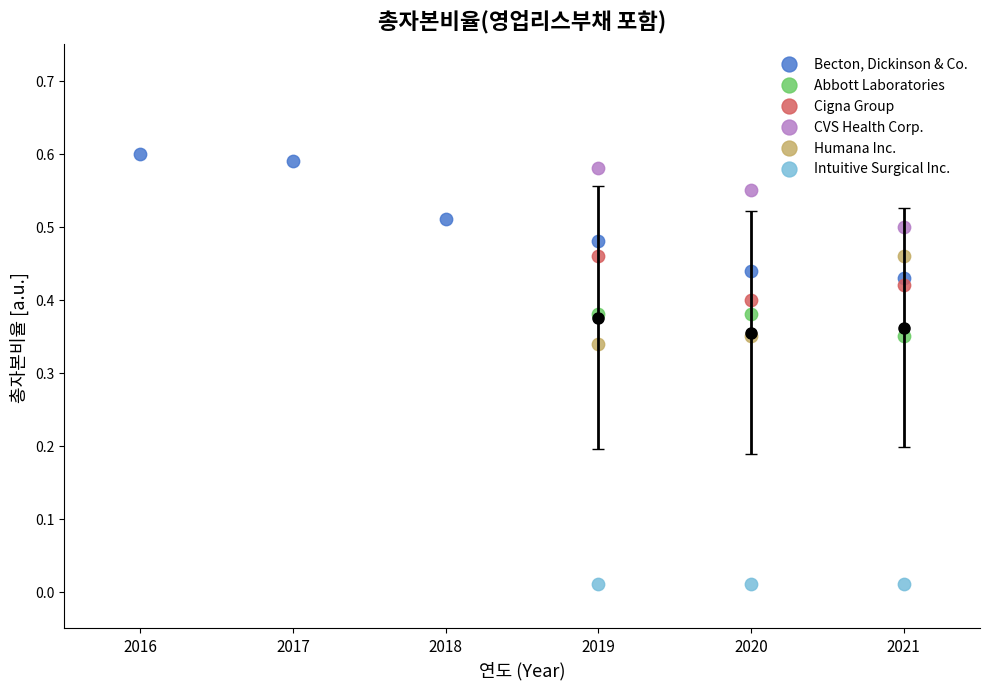

Which series reaches the minimum Y coordinate?

Intuitive Surgical Inc.